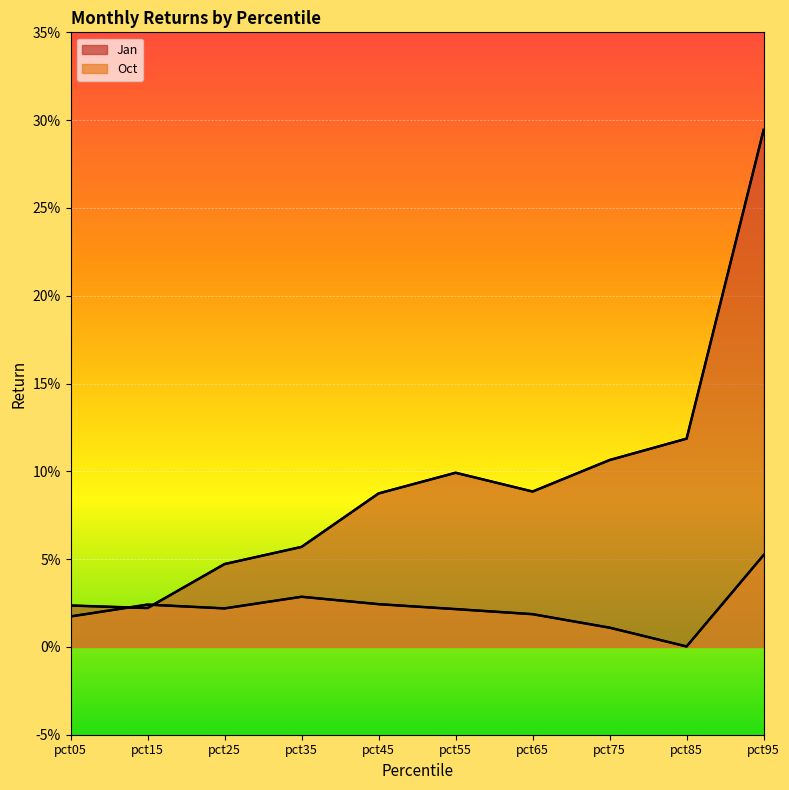

How many interior local peaks does the Jan series have?

1